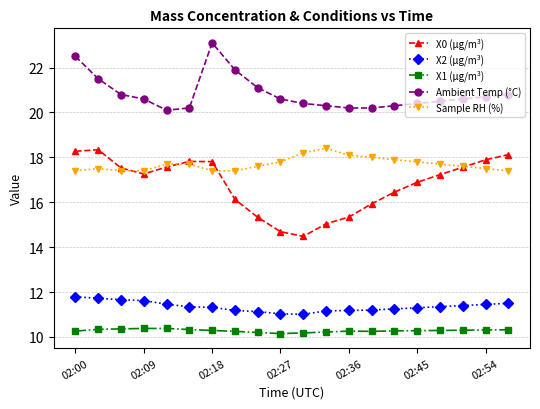

What is the greatest value displayed?

23.1